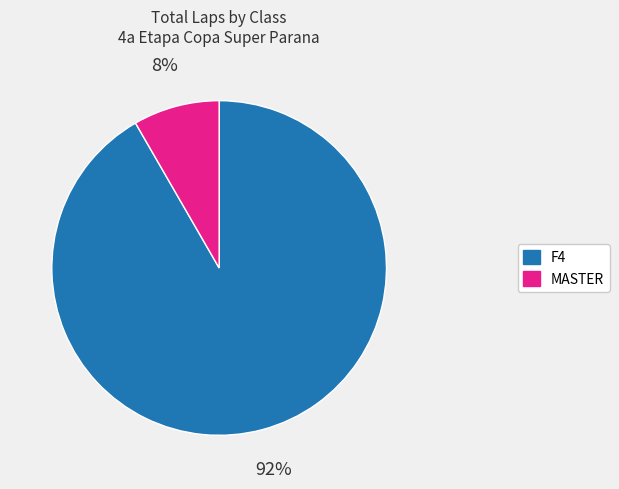

Which has a higher value, F4 or MASTER?

F4